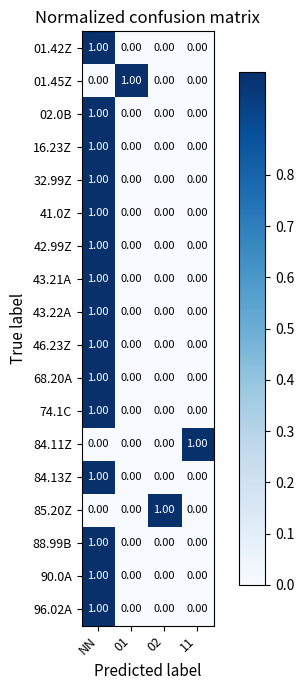

At how many categories does at least one series exceed 0?

4